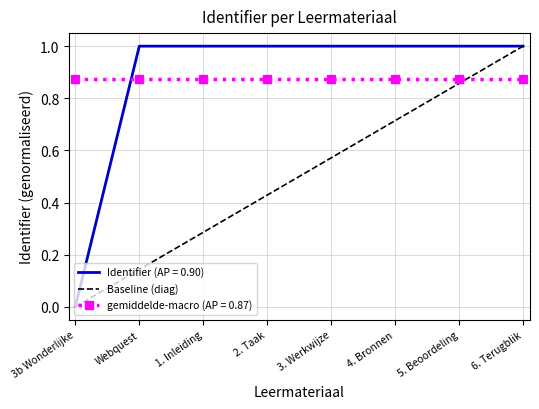

After their last crossing, which series has the higher values: Identifier (AP = 0.90) or gemiddelde-macro (AP = 0.87)?

Identifier (AP = 0.90)